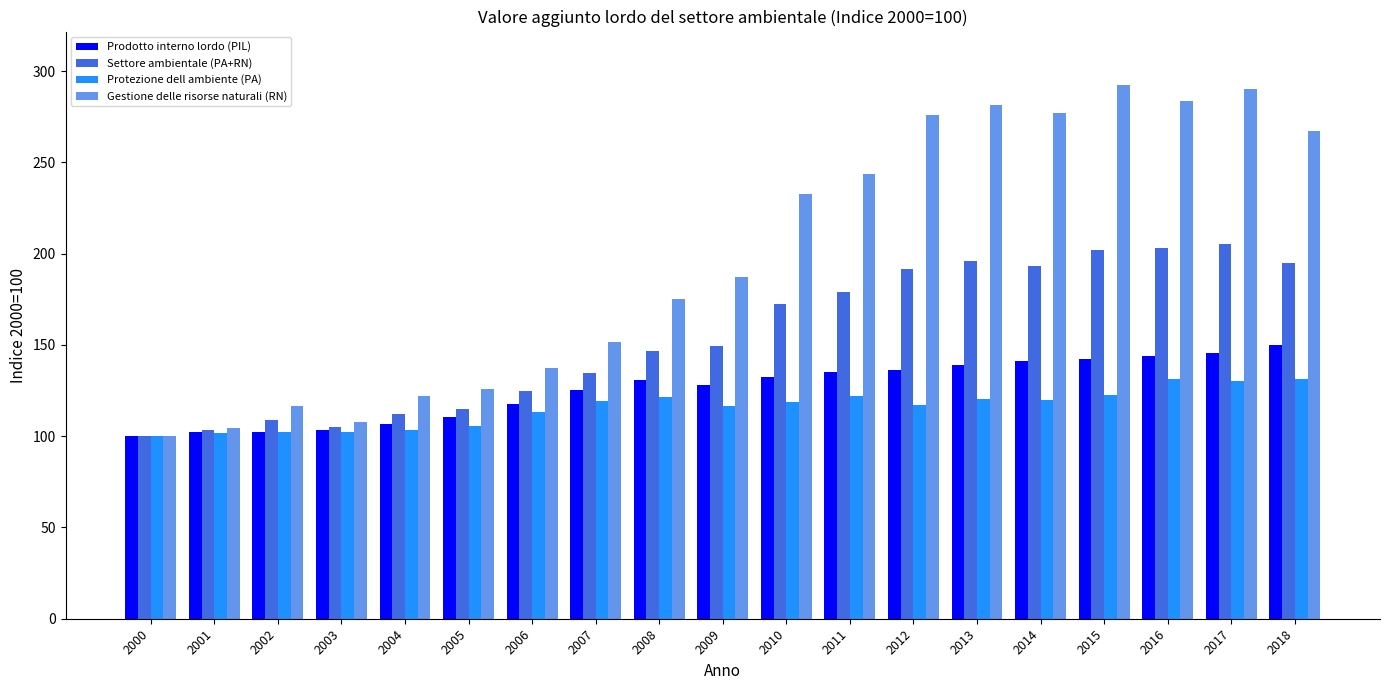

What is the difference between the Prodotto interno lordo (PIL) values at 2012 and 2008?

5.7